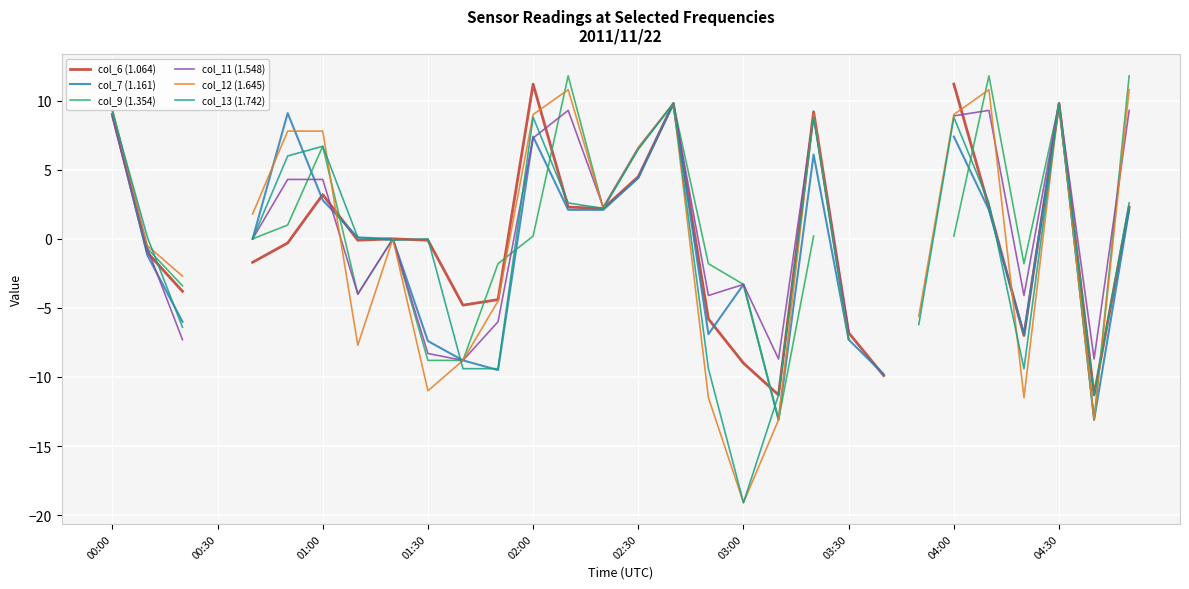

What is the greatest value displayed?

11.8